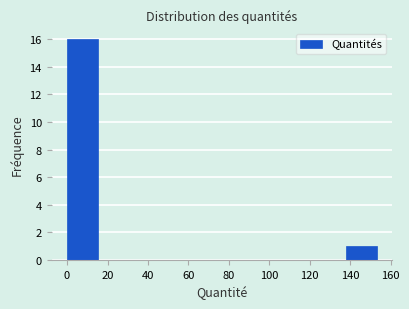

Which range on the x-axis has the tallest bar?

0 to 16